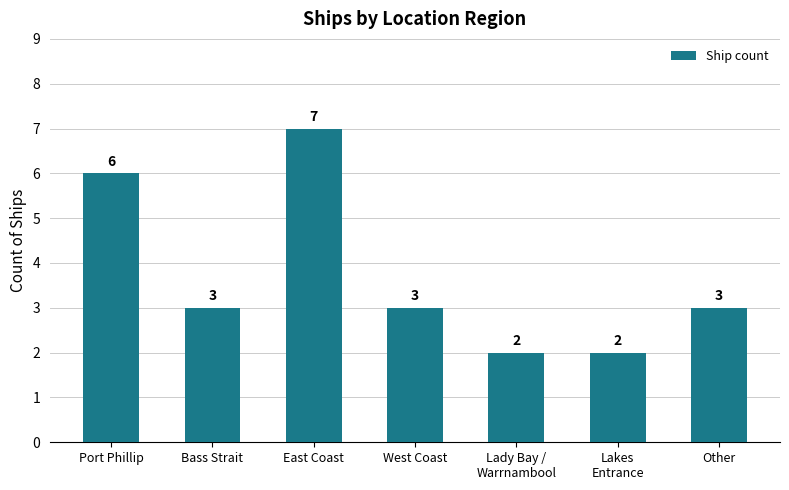

What is the label of the 6th bar from the left?

Lakes
Entrance